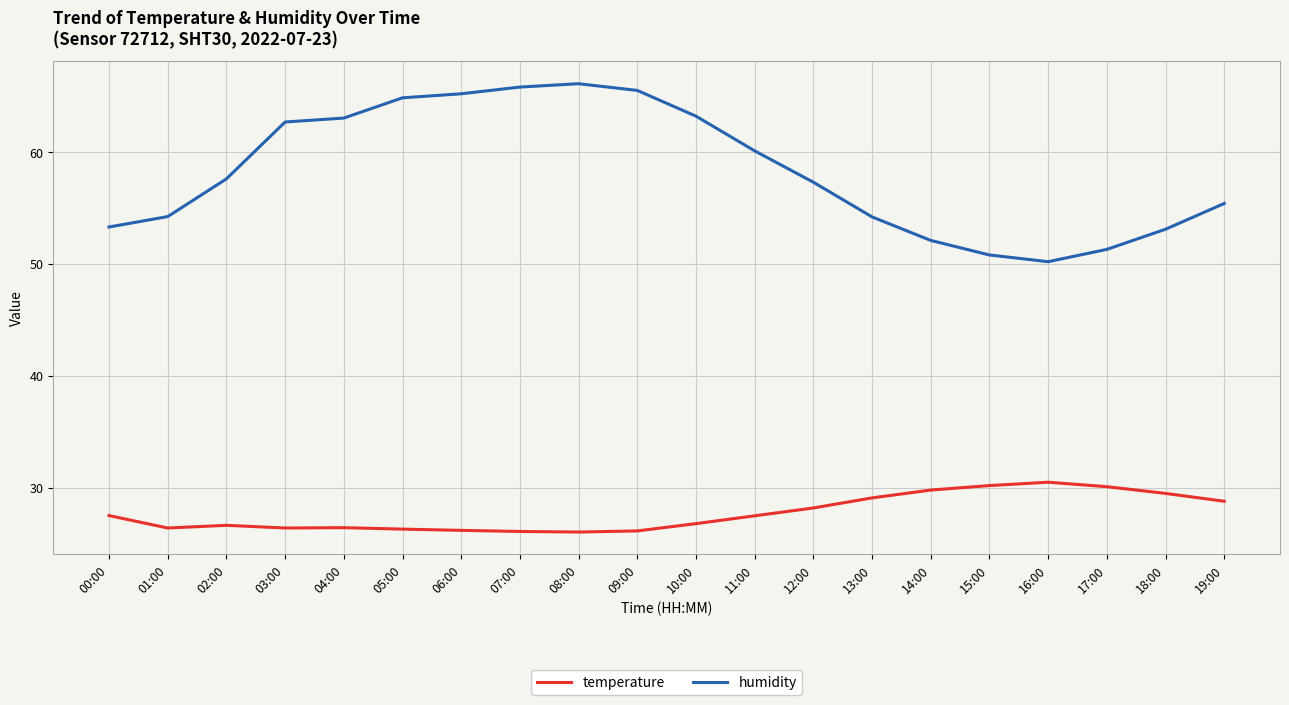

Rank the series at 12:00 from lowest to highest value.

temperature, humidity